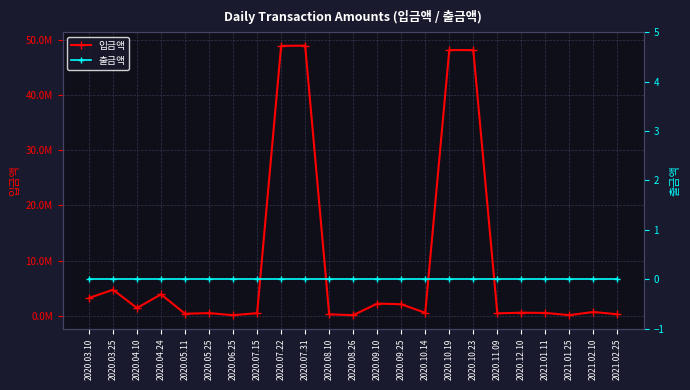

At how many categories does at least one series exceed 35721086?

4